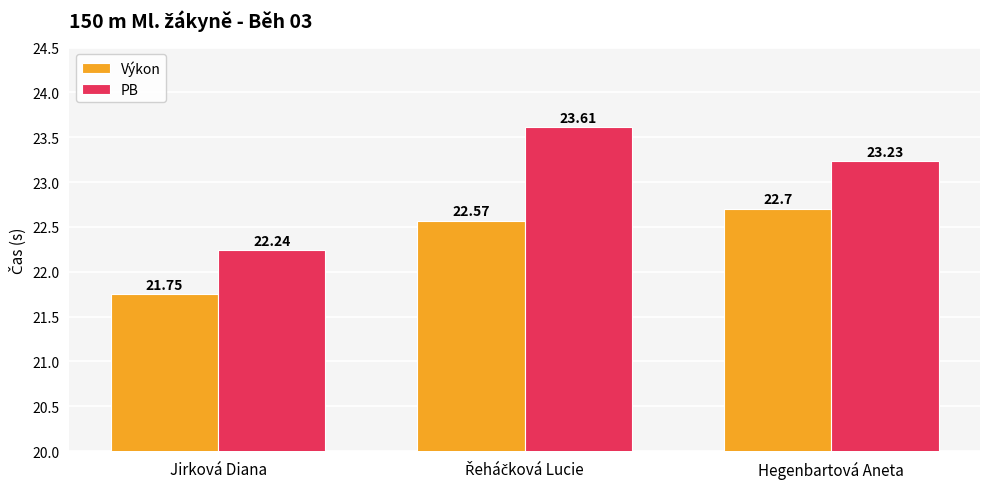

What is the average value of the PB series?

23.0